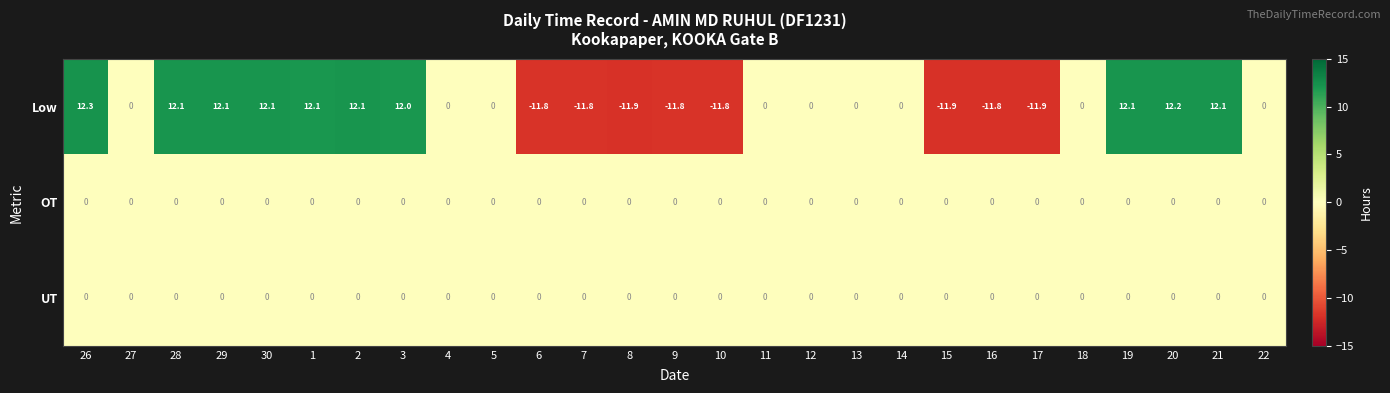

At which category is the sum across all series the highest?

26